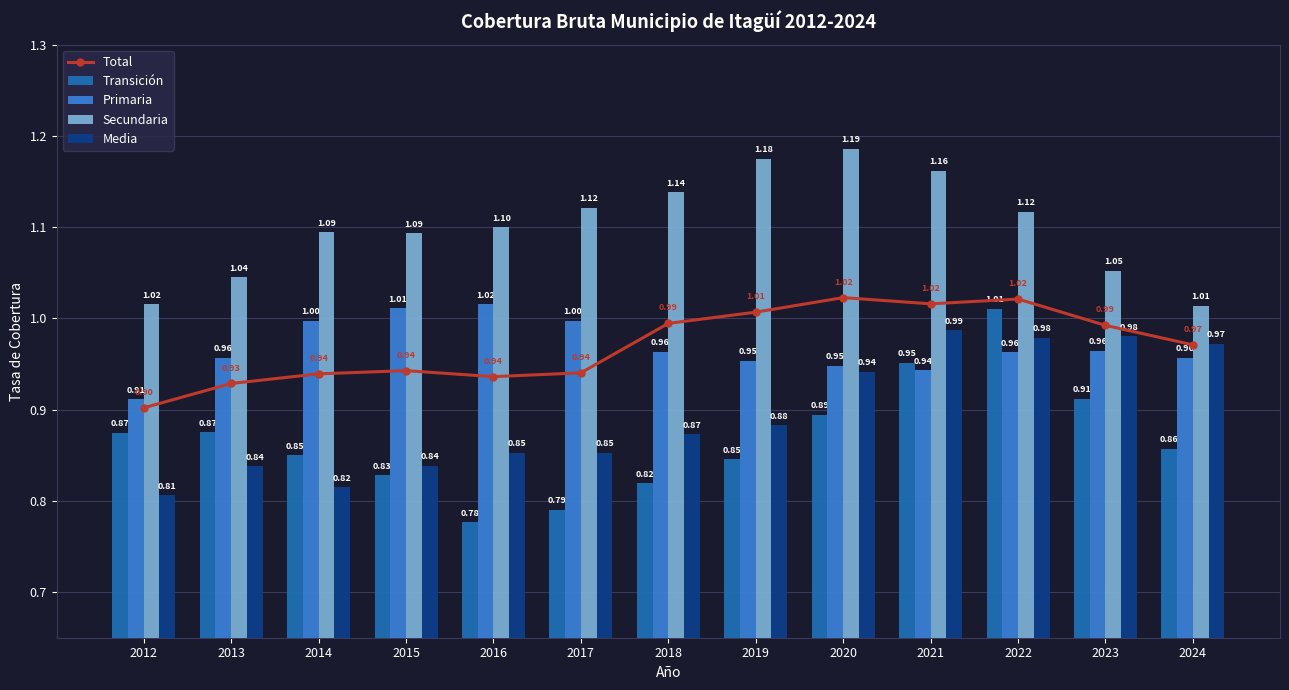

At 2023, list the series in order from smallest to largest.

Transición, Primaria, Media, Total, Secundaria